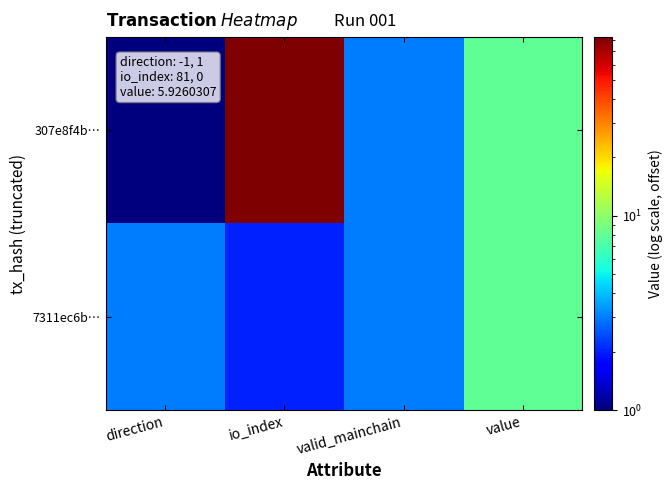

Count the number of data series in this chart.

2